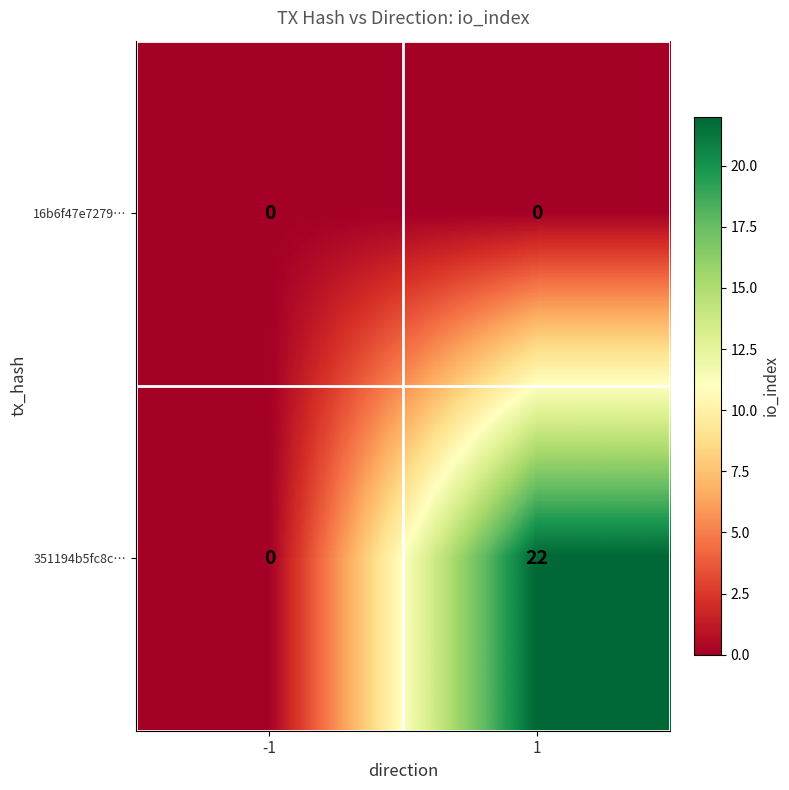

The value of 16b6f47e7279… at 1 is 0. True or false?

True